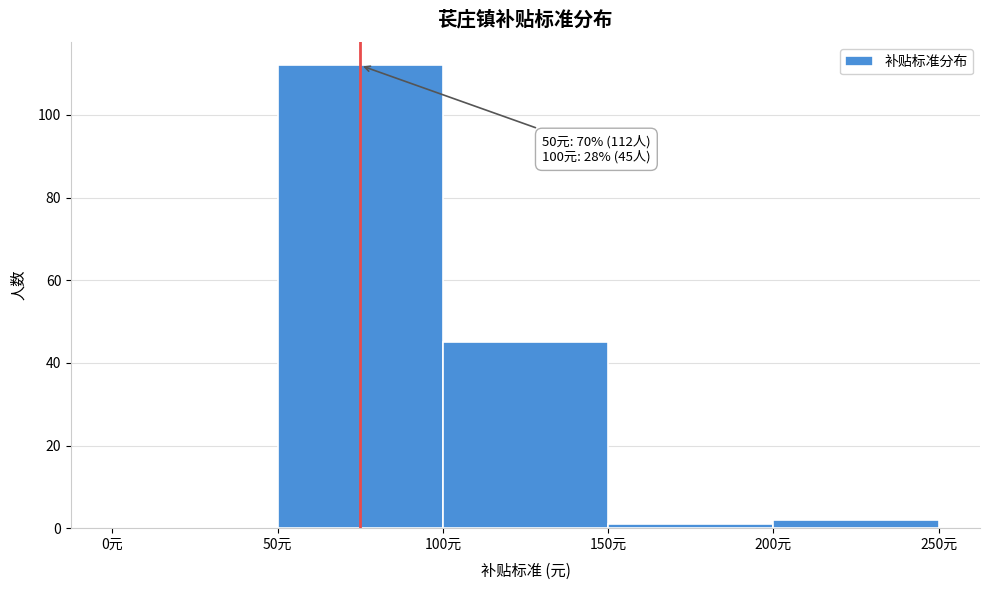

Over which range of the x-axis is the bar tallest?

50 to 100